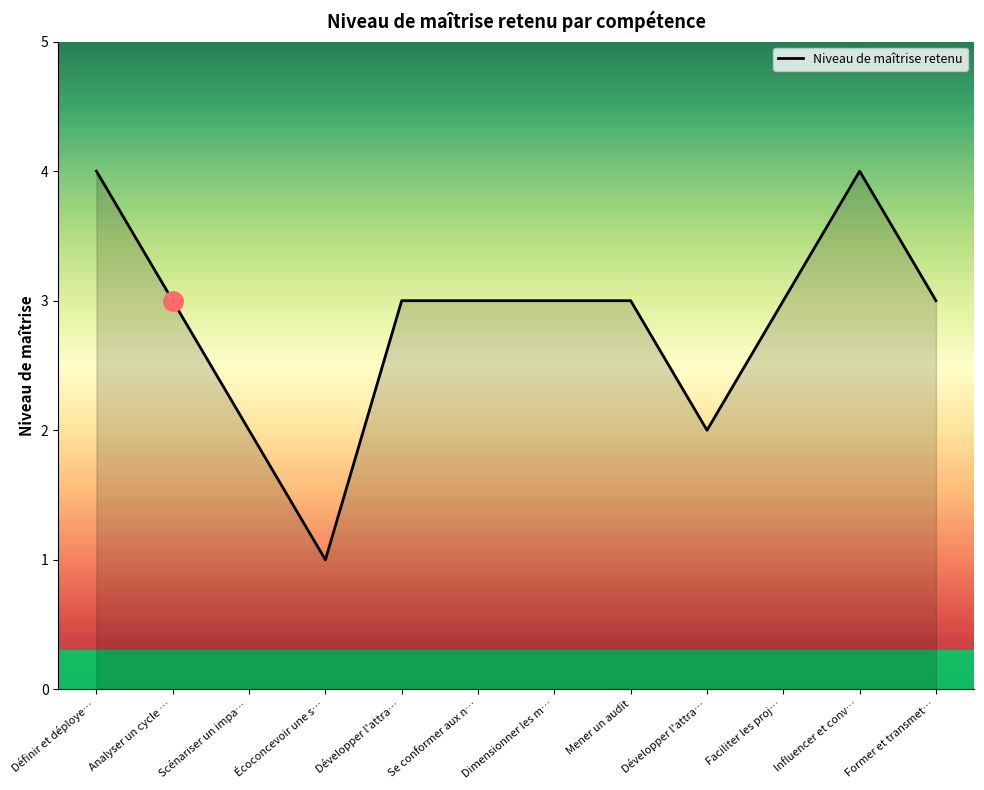

Does the chart have visible grid lines?

No